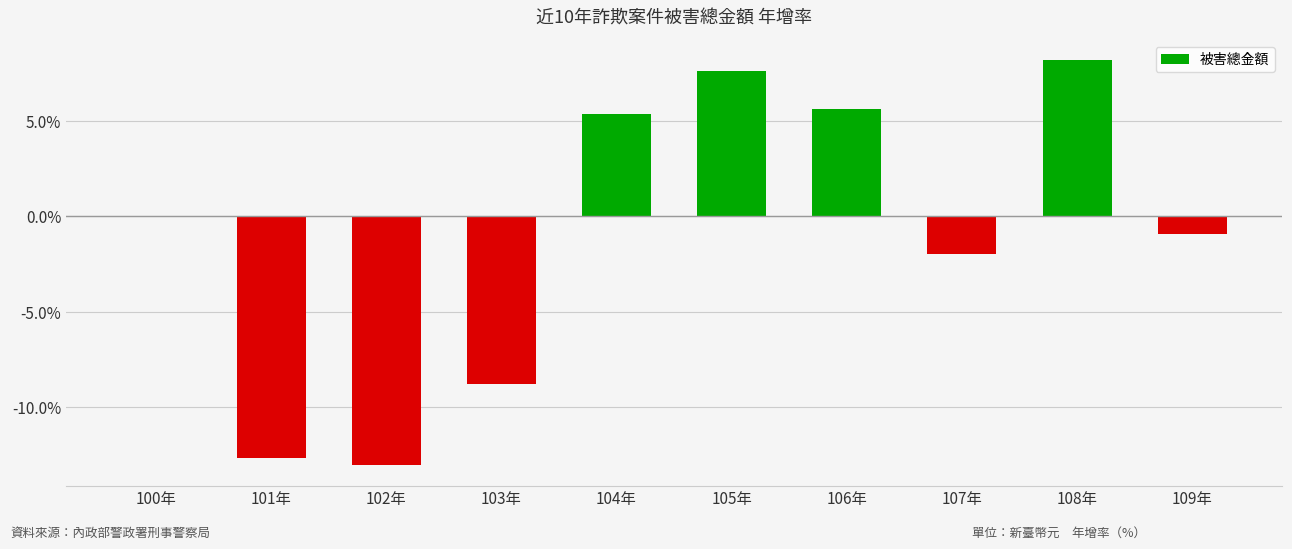

What is the sum of all values?

-10.6